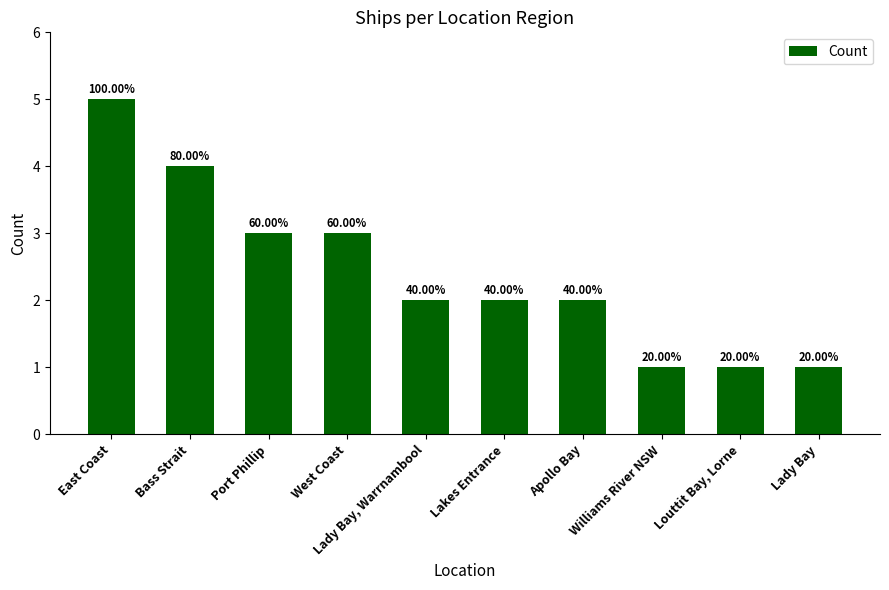

Does the chart contain any negative values?

No